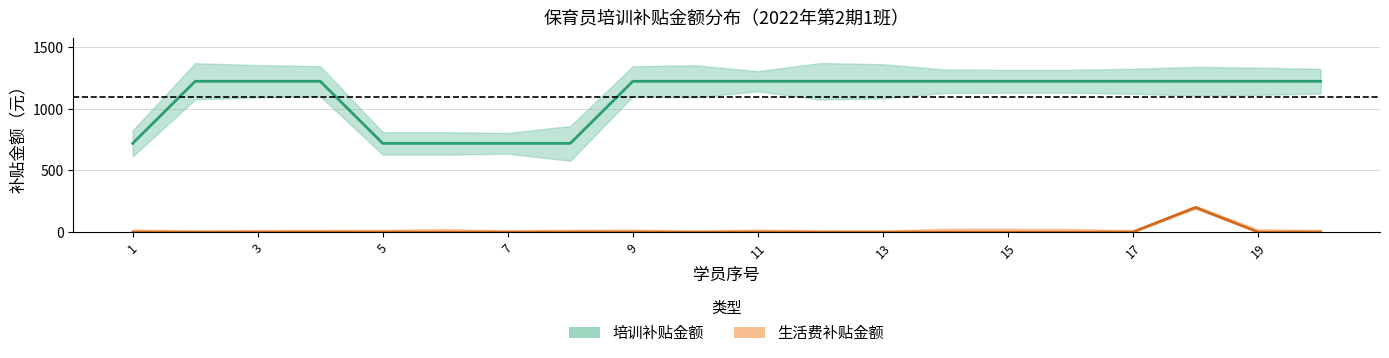

What are all the series names shown in the legend?

培训补贴金额, 生活费补贴金额